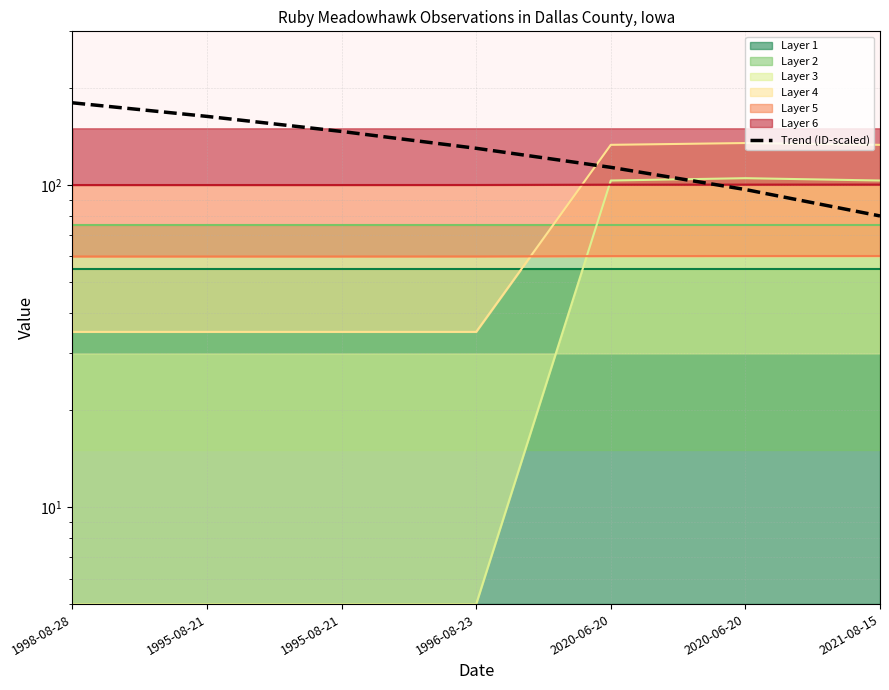

Where is the data nearest to the value 130?

1996-08-23